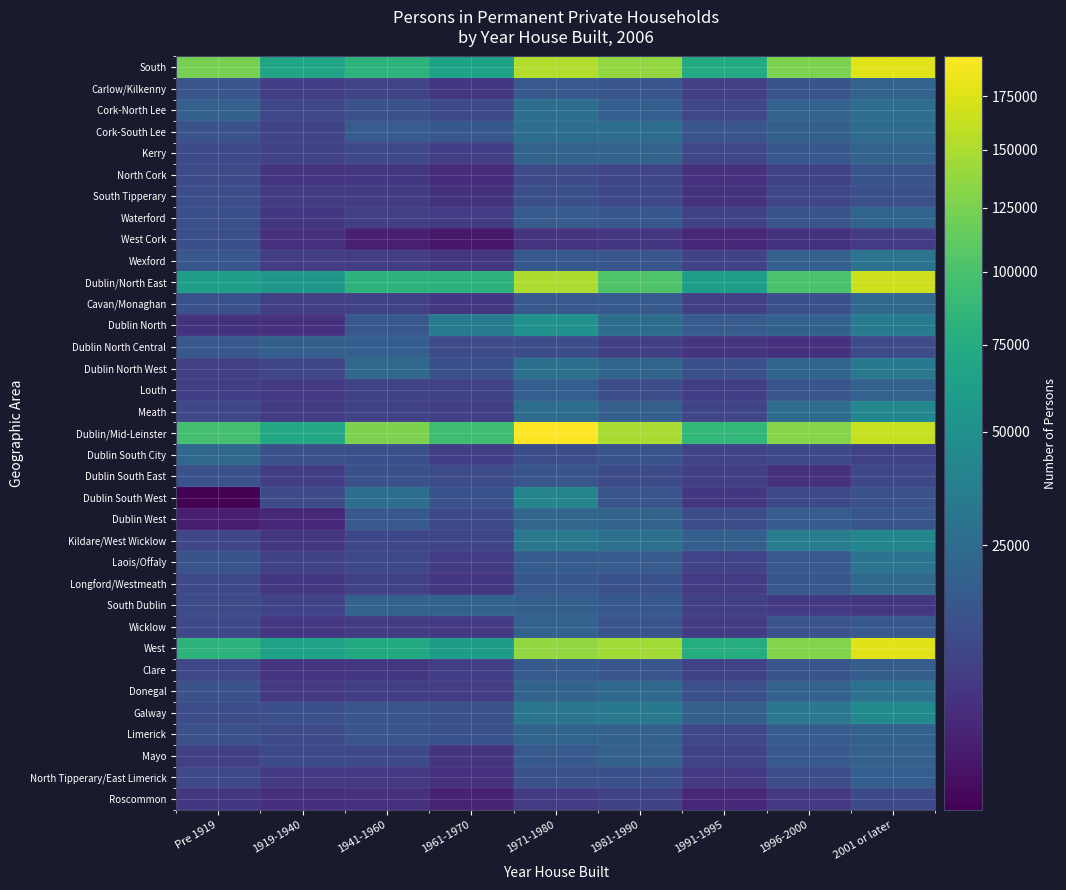

What is the total value across all series at 1971-1980?

1259044